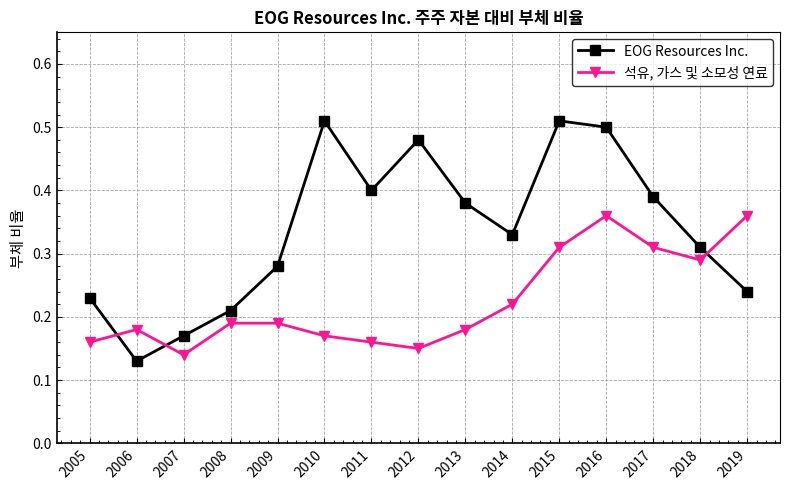

True or false: 석유, 가스 및 소모성 연료 has a value of 0.1 at 2011.

False